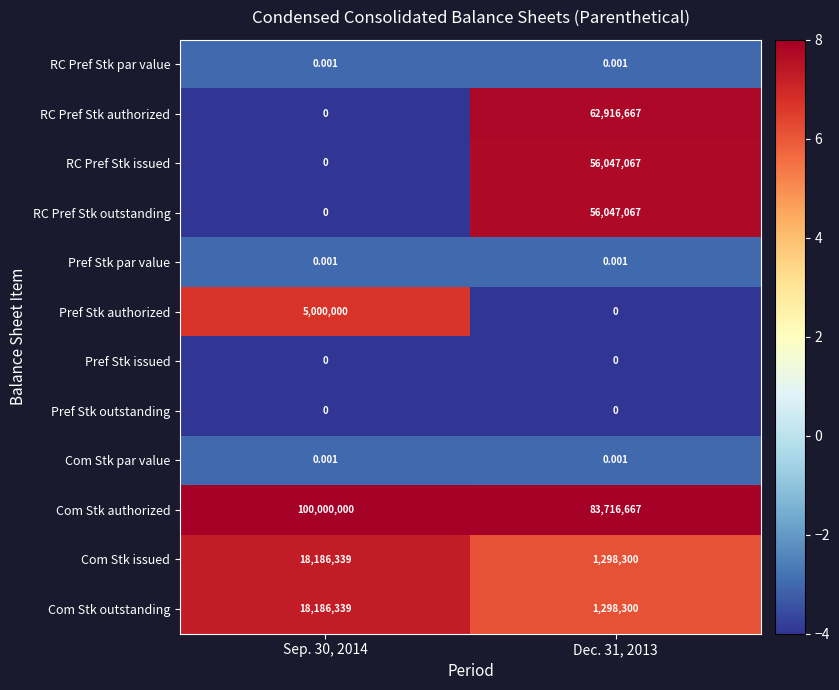

Which series has the widest spread of values?

RC Pref Stk authorized